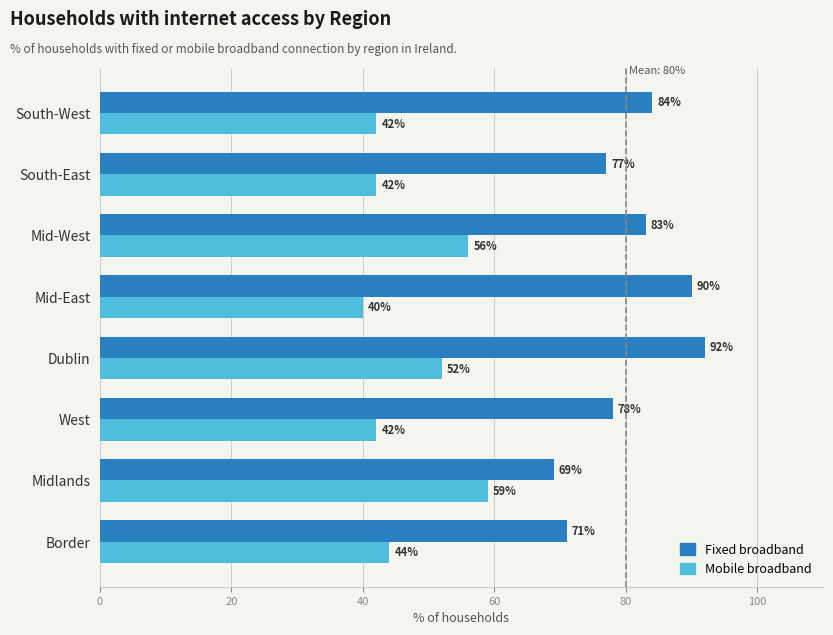

What is the greatest value displayed?

92